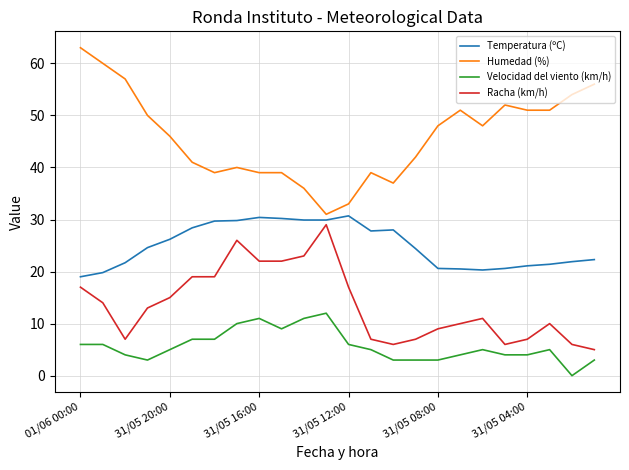

Rank the series by their maximum value, from lowest to highest.

Velocidad del viento (km/h), Racha (km/h), Temperatura (ºC), Humedad (%)